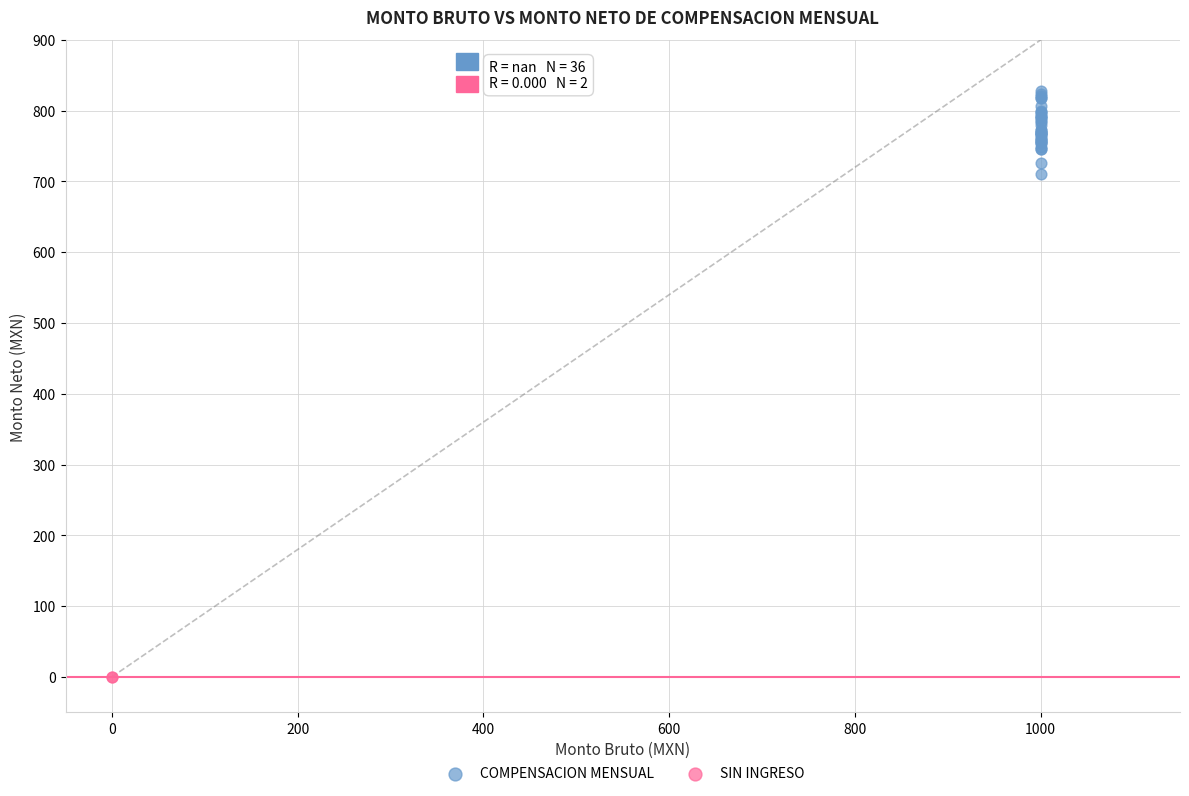

What are all the series names shown in the legend?

COMPENSACION MENSUAL, SIN INGRESO